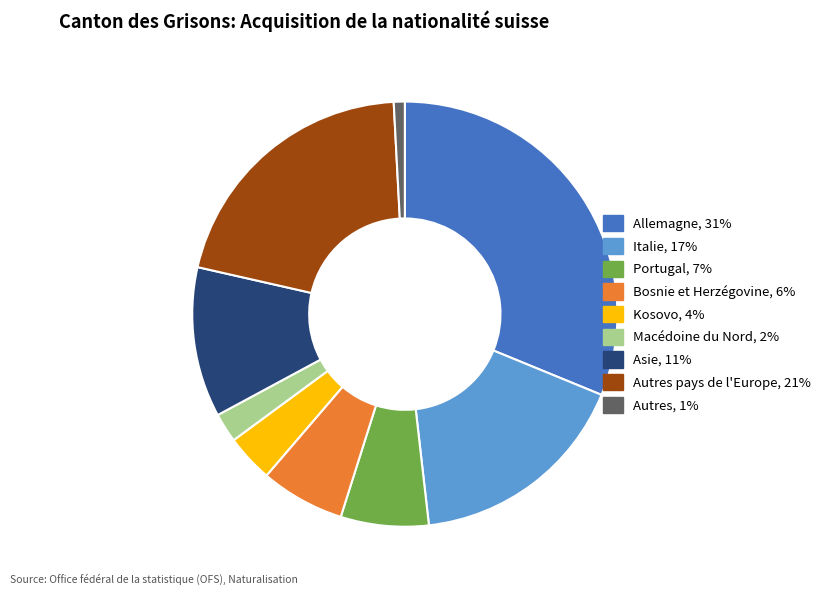

Is there a majority slice in this chart?

No